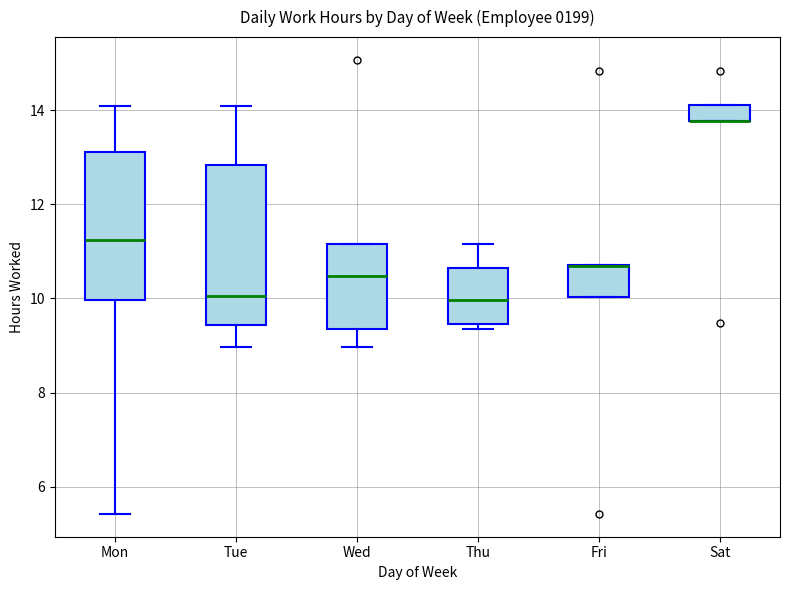

Comparing the boxes themselves (not the whiskers), which one is the tallest?

Tue